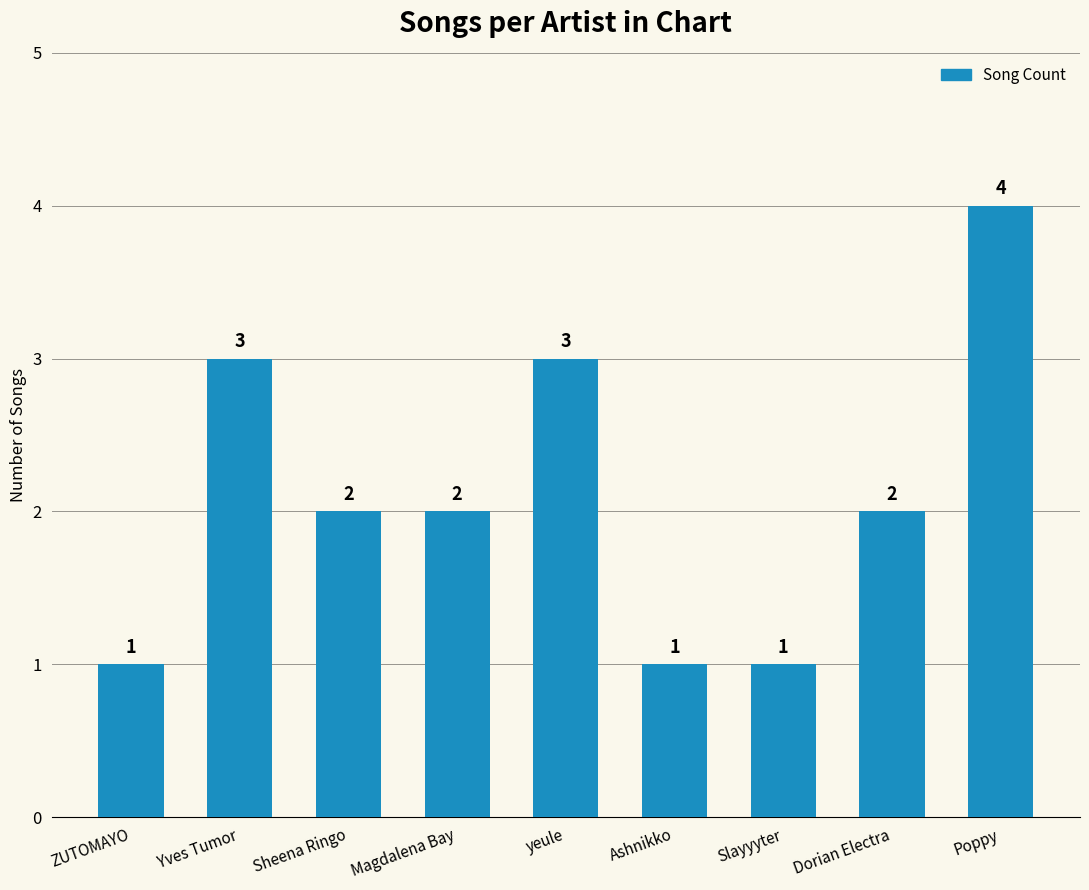

What is the sum of the values at Dorian Electra and yeule?

5